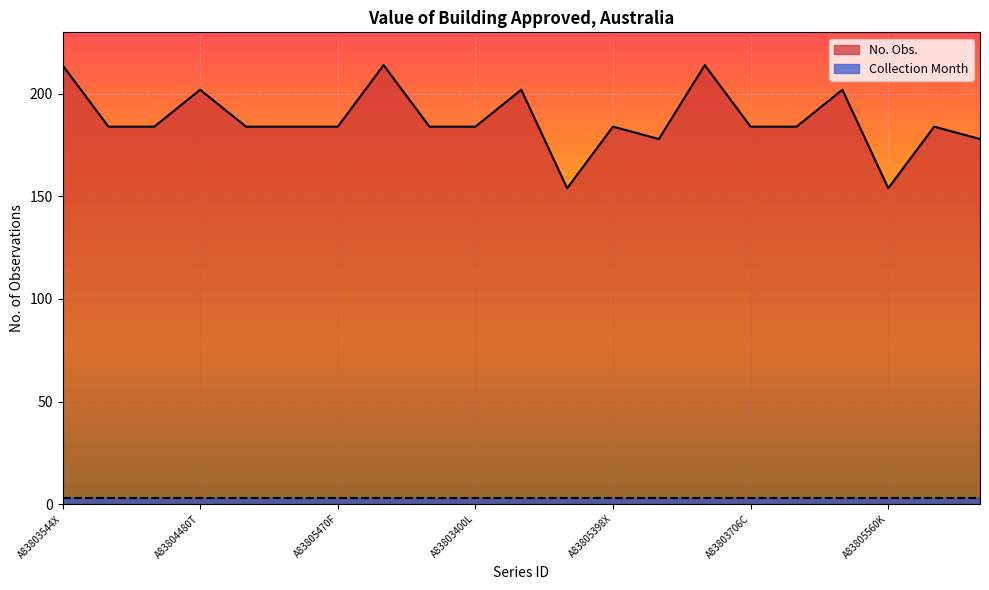

Reading left to right, transcribe all the data shown in this chart.

214	184	184	202	184	184	184	214	184	184	202	154	184	178	214	184	184	202	154	184	178